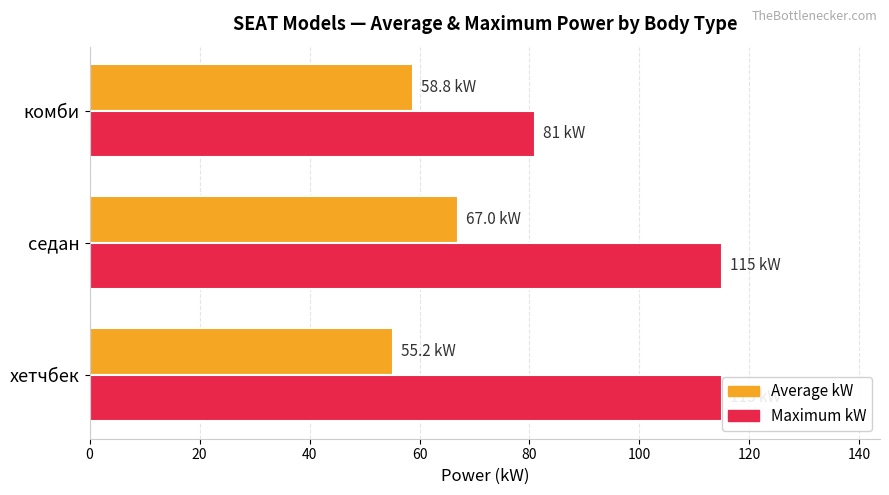

How many groups of bars are there?

3